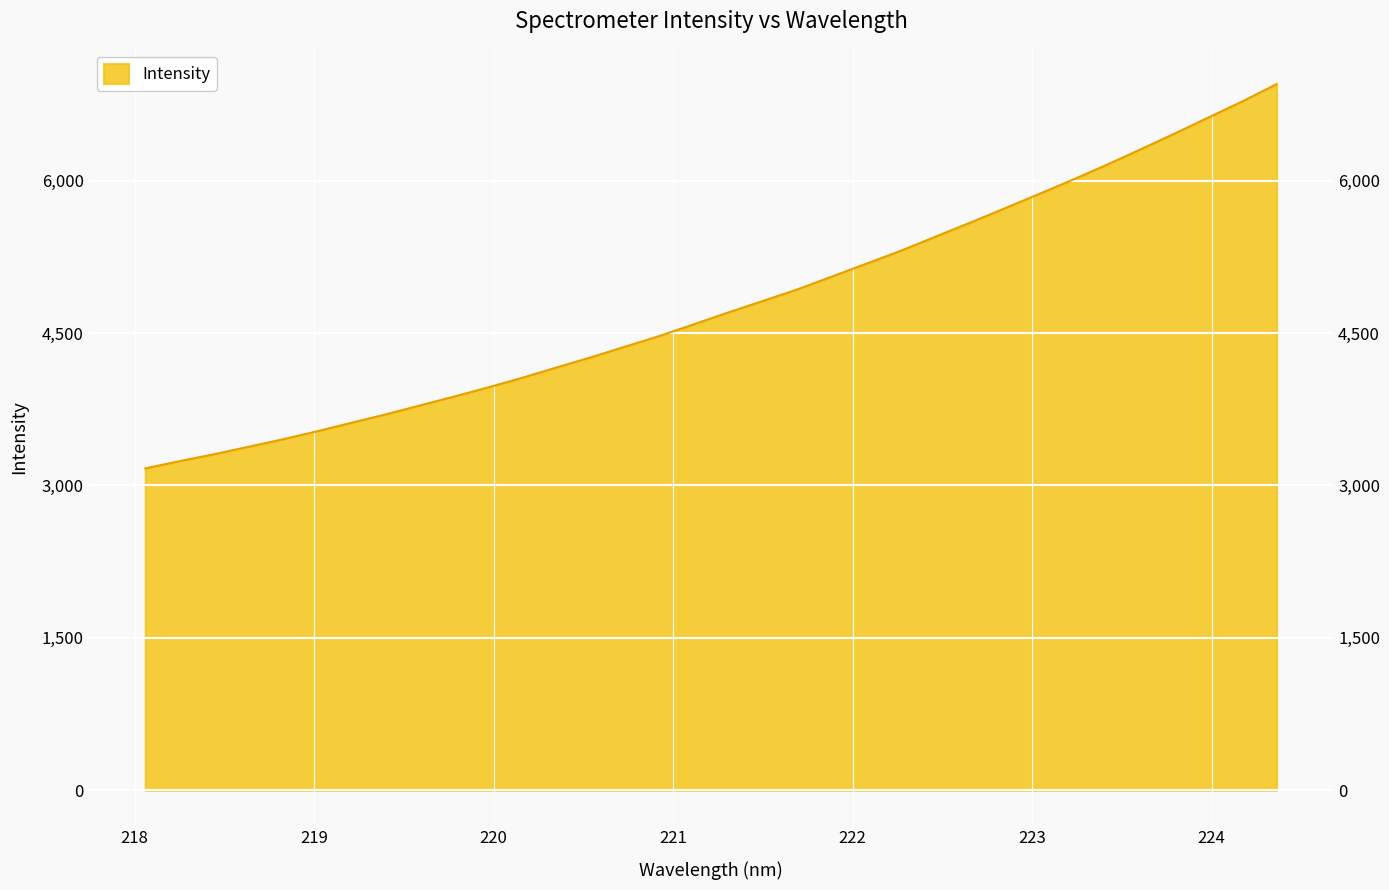

What is the label of the 12th point from the left?

220.1623